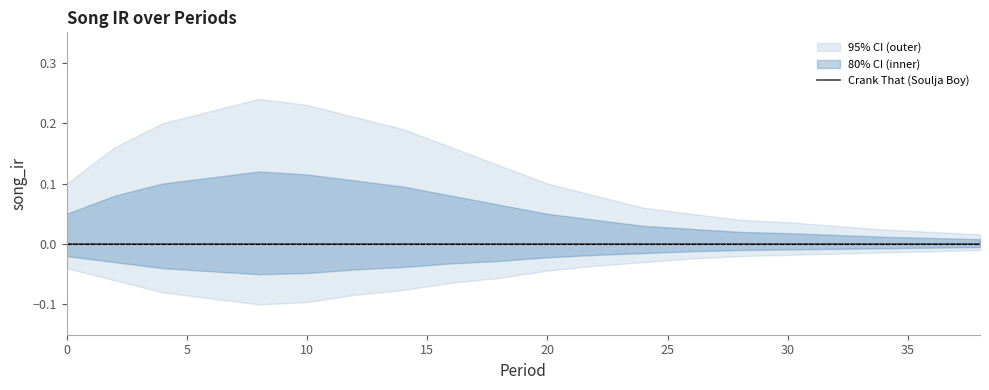

Which has a higher value, 2 or 20?

2